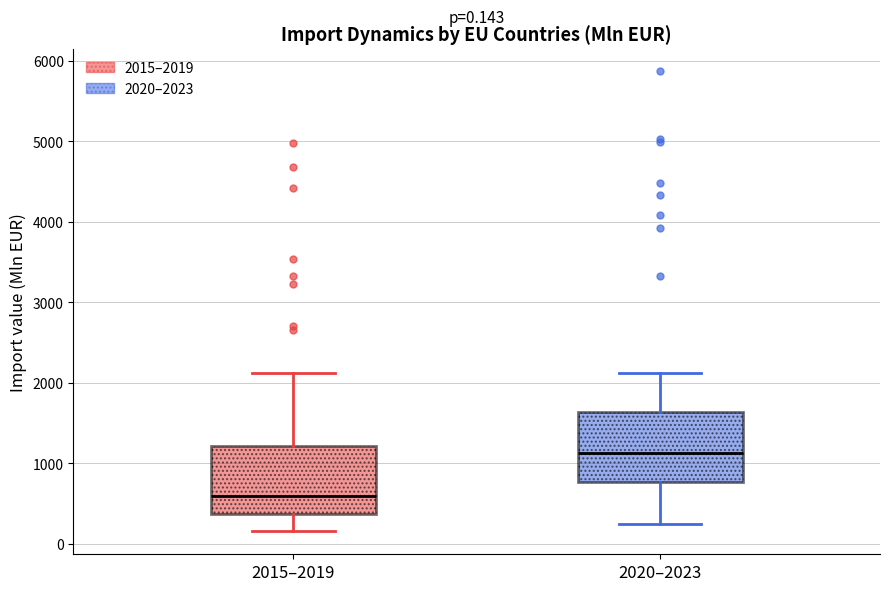

Which box's median line is the highest?

2020–2023